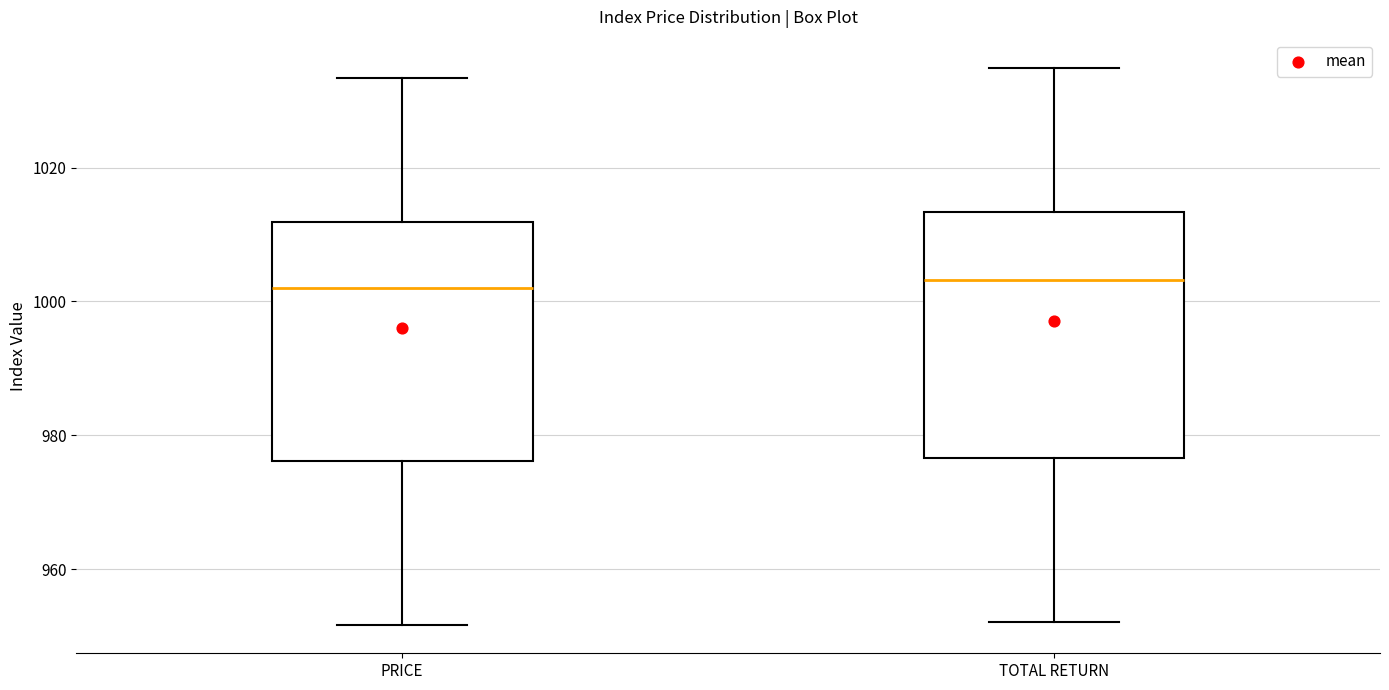

Where does the upper whisker of the box for TOTAL RETURN end on the y-axis? The values are not printed on the chart, so give them approximately, as read against the axis.

1034